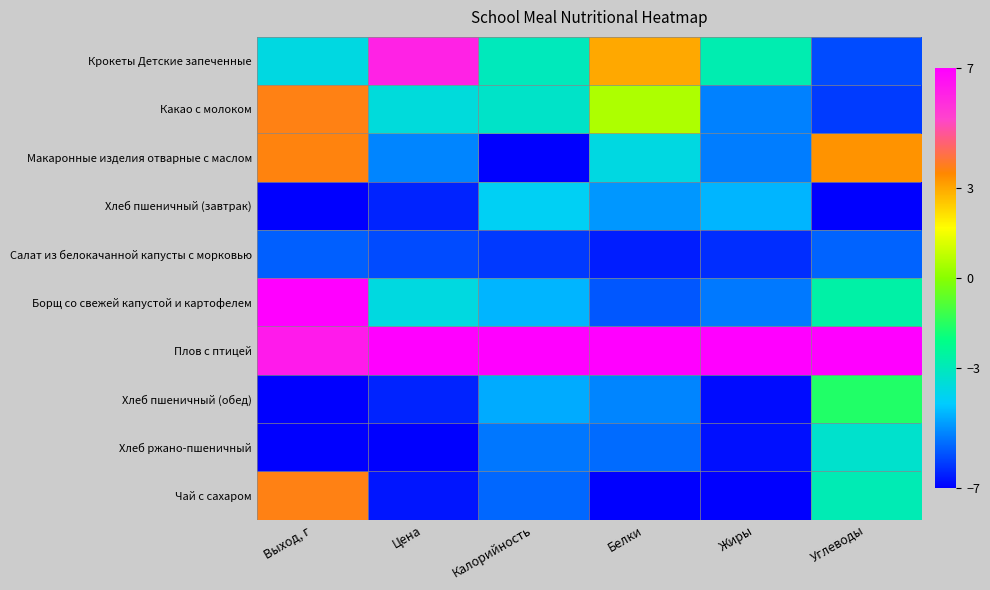

Rank the series at Углеводы from lowest to highest value.

Хлеб пшеничный (завтрак), Какао с молоком, Крокеты Детские запеченные, Салат из белокачанной капусты с морковью, Хлеб ржано-пшеничный, Чай с сахаром, Борщ со свежей капустой и картофелем, Хлеб пшеничный (обед), Макаронные изделия отварные с маслом, Плов с птицей